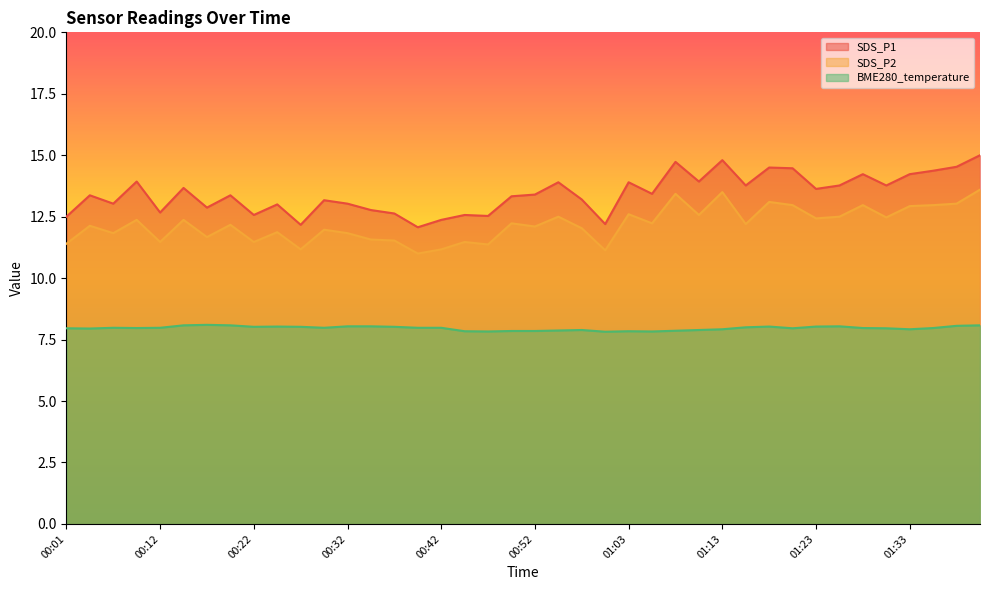

List the series in order of their peak value, lowest first.

BME280_temperature, SDS_P2, SDS_P1